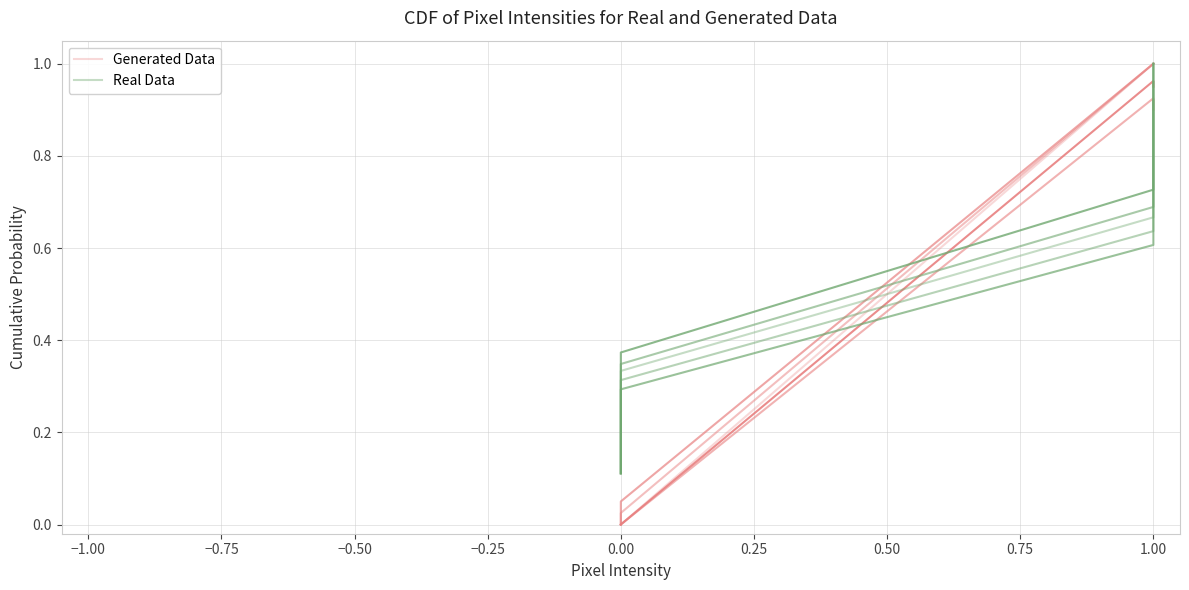

Which series changed the most between 0.00 and 1.00?

Generated Data